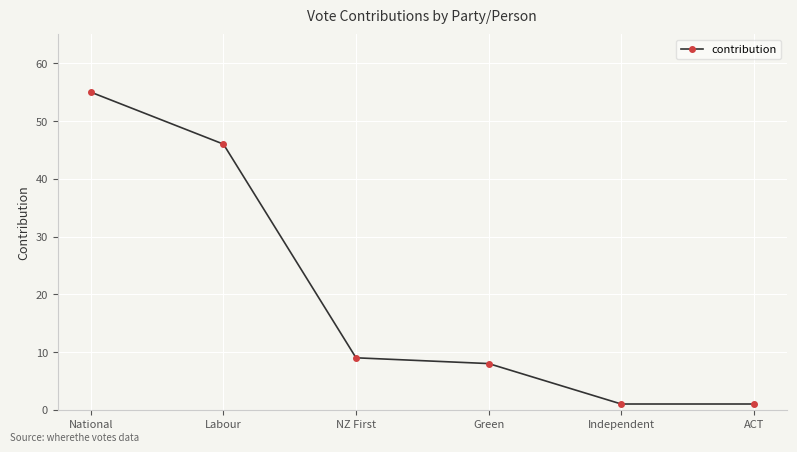

Read the value at Labour.

46